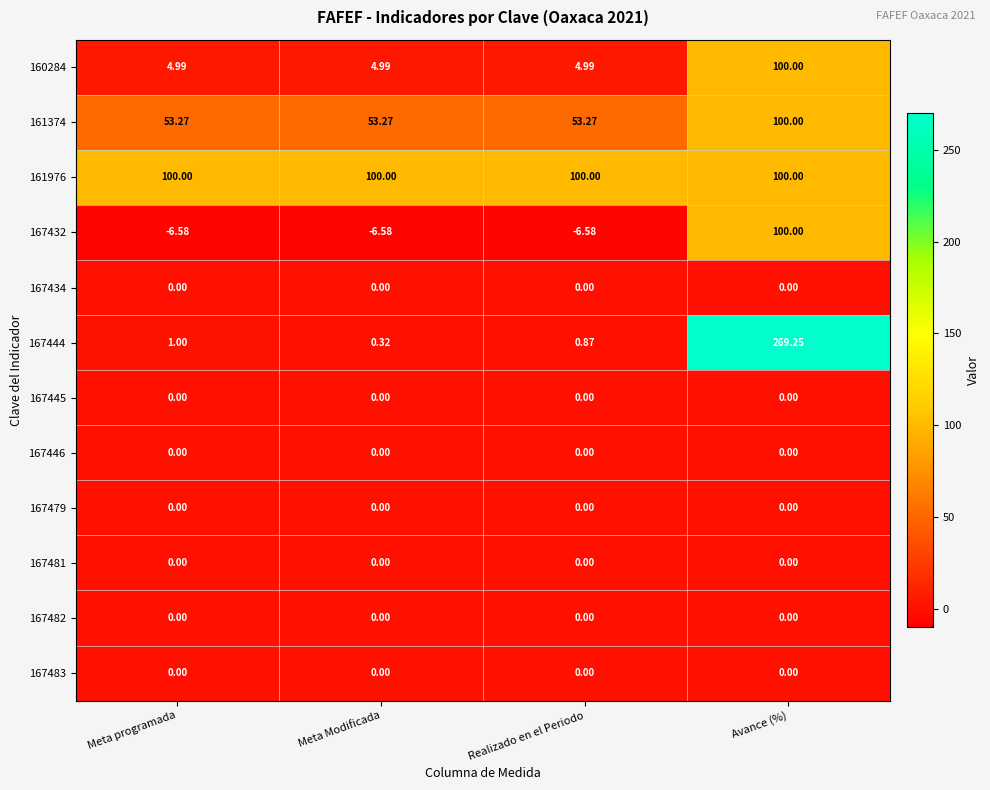

At which category is the sum across all series the highest?

Avance (%)